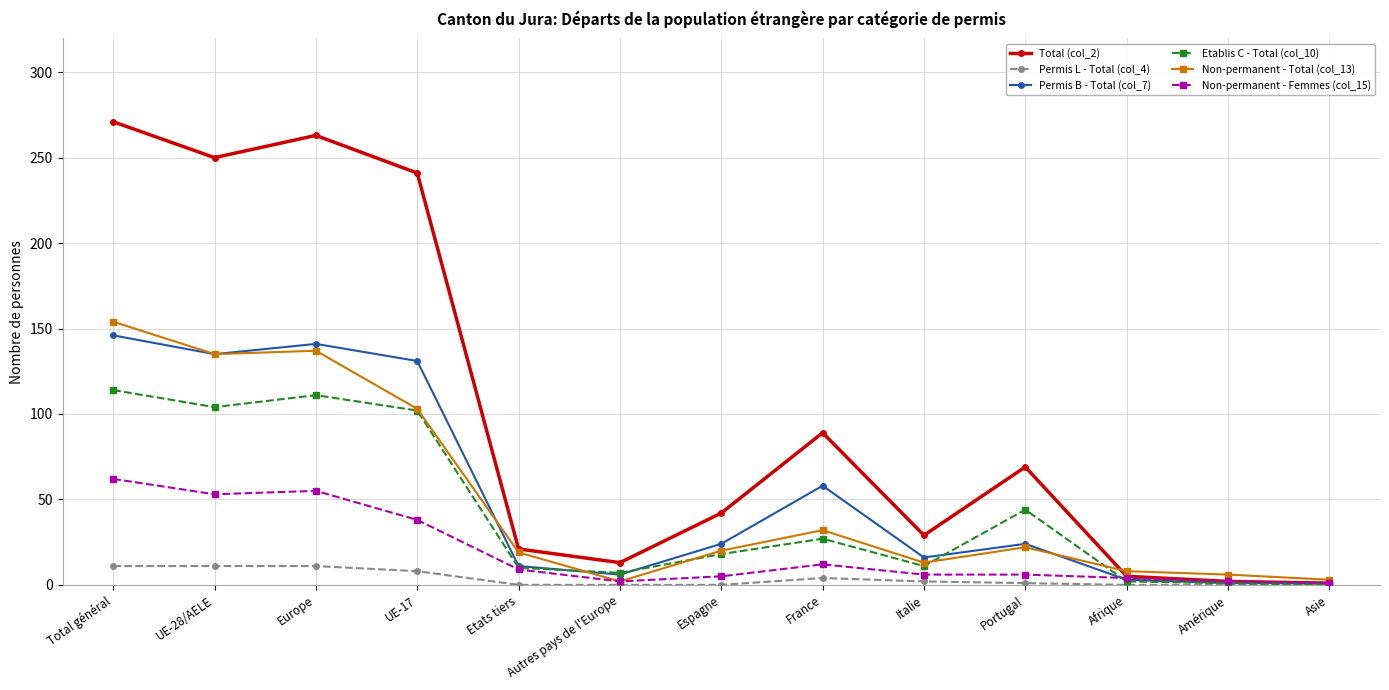

Where is the first local maximum for Total (col_2)?

Europe